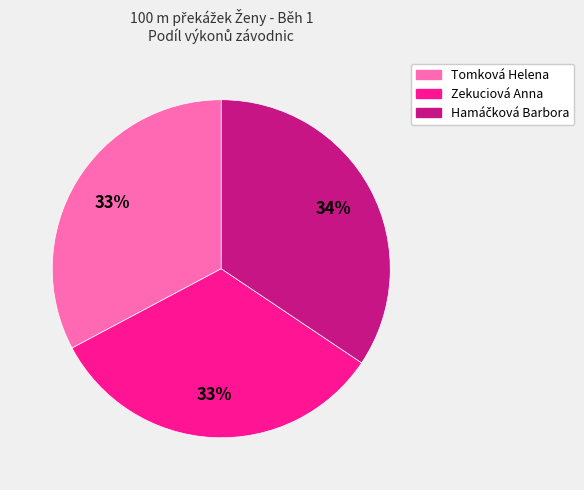

Count the number of slices in the pie.

3